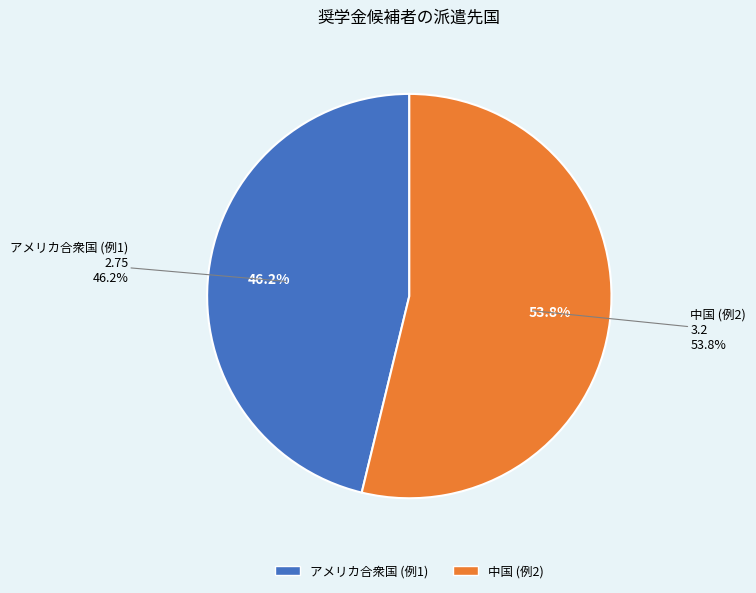

To the nearest percent, what is the average slice percentage?

50%